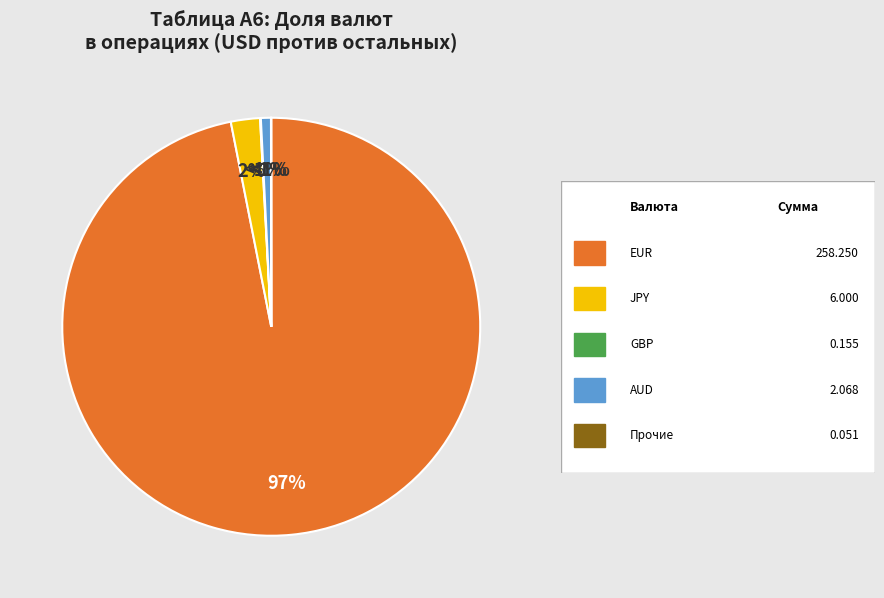

Do Прочие and GBP together represent more than half of the pie?

No